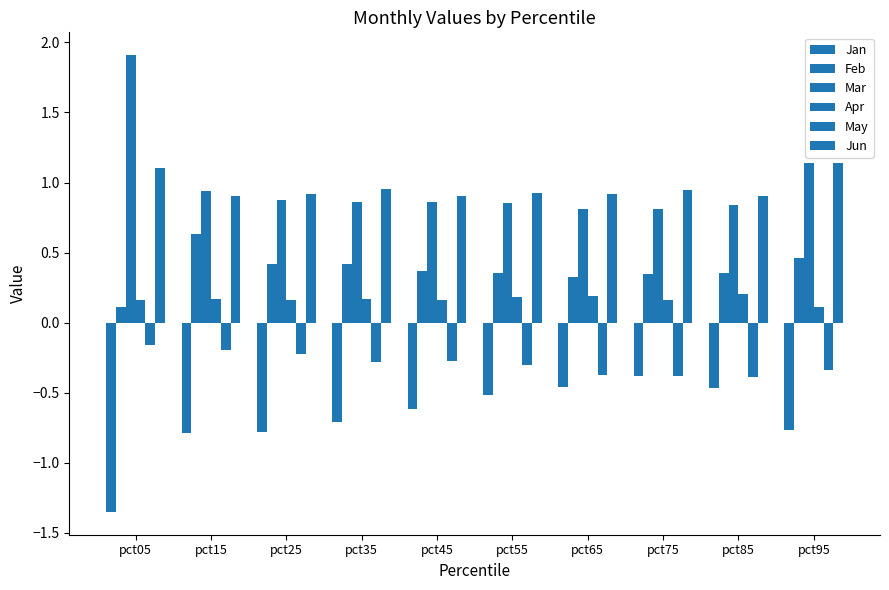

How many bars are there in total?

60